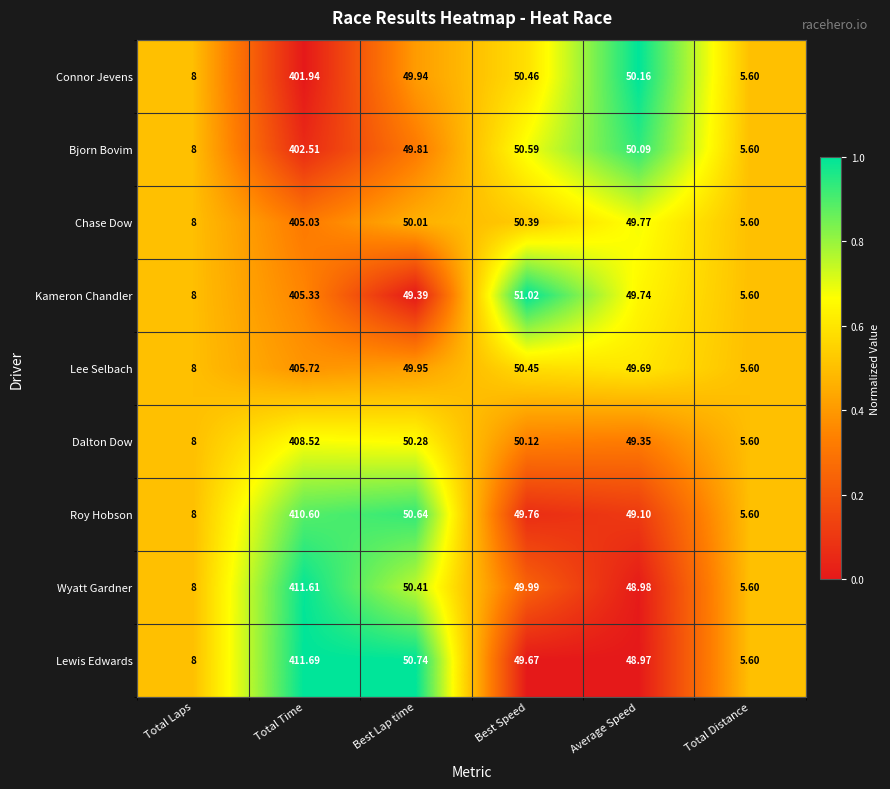

Which series has the largest total across all categories?

Lewis Edwards